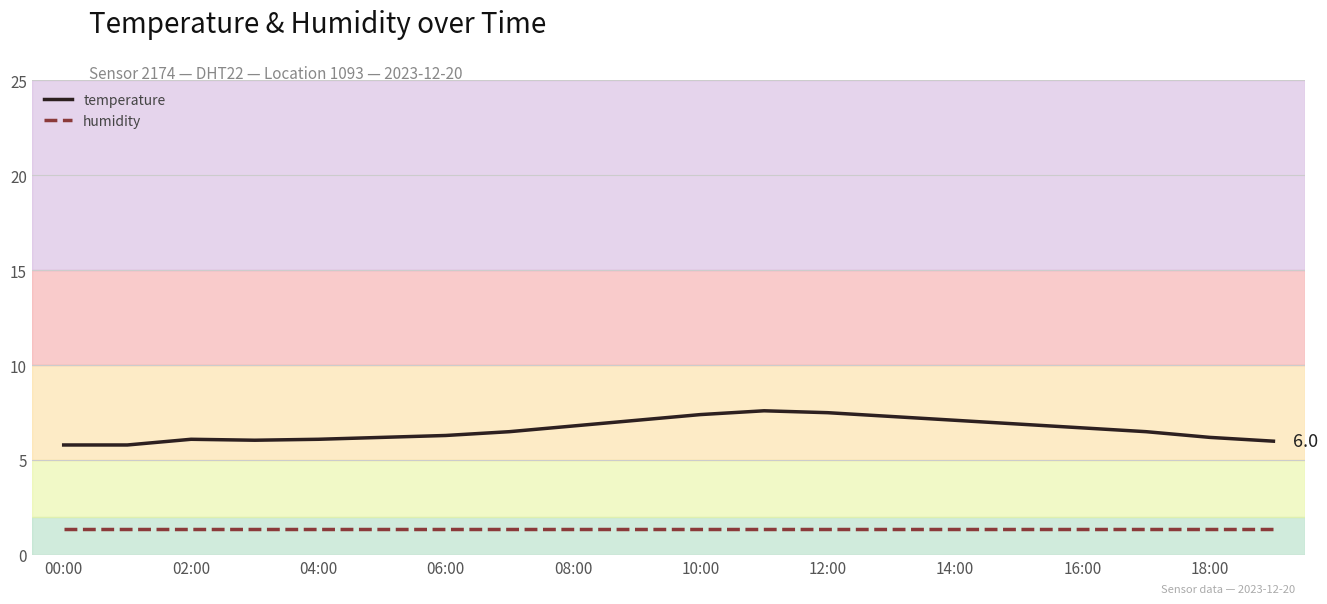

True or false: humidity and temperature cross at least once.

False